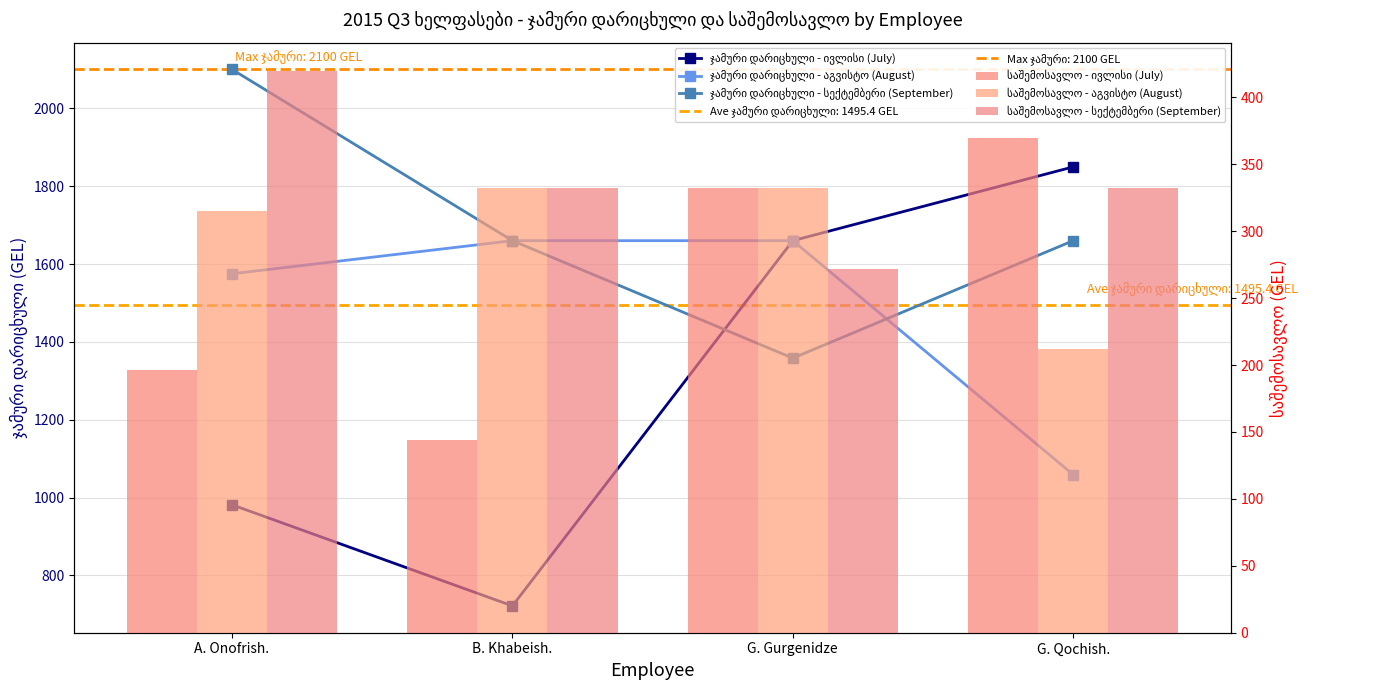

Reading right to left, extract all data points from this chart.

ჯამური დარიცხული - ივლისი (July): 1849.6	1660.0	721.7	981.5
ჯამური დარიცხული - აგვისტო (August): 1059.0	1660.0	1660.0	1575.0
ჯამური დარიცხული - სექტემბერი (September): 1660.0	1358.2	1660.0	2100.0
საშემოსავლო - ივლისი (July): 369.9	332.0	144.3	196.3
საშემოსავლო - აგვისტო (August): 211.8	332.0	332.0	315.0
საშემოსავლო - სექტემბერი (September): 332.0	271.6	332.0	420.0